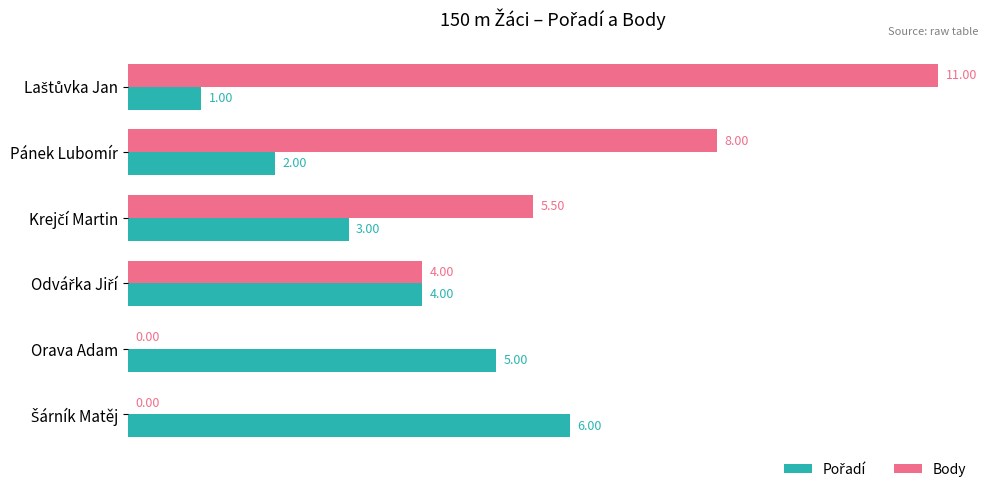

Which series has the largest total across all categories?

Body